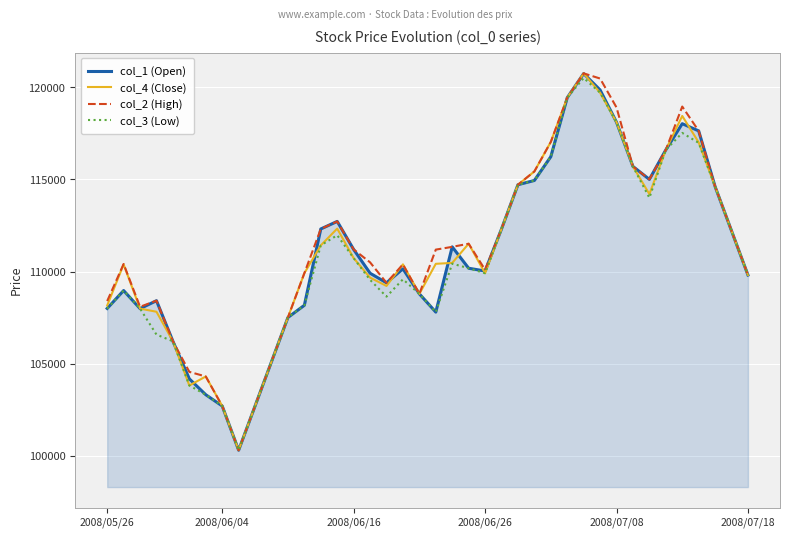

What is the highest value of the col_2 (High) series?

120750